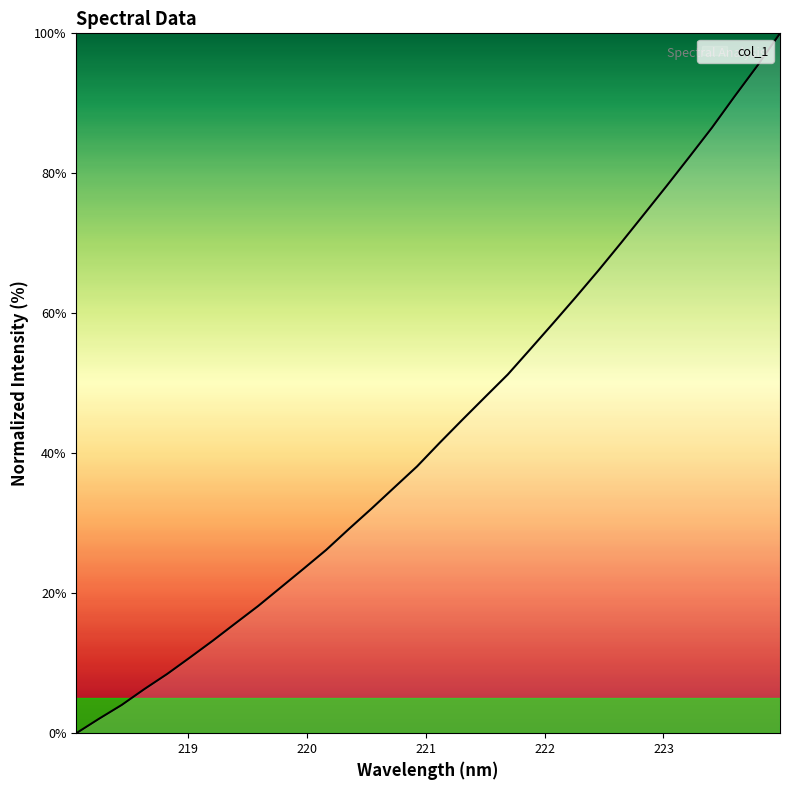

What is the greatest value displayed?

100.0